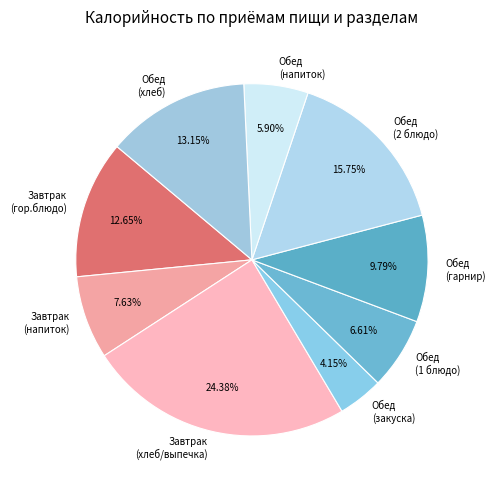

True or false: Обед (хлеб) accounts for 13% of the total.

True